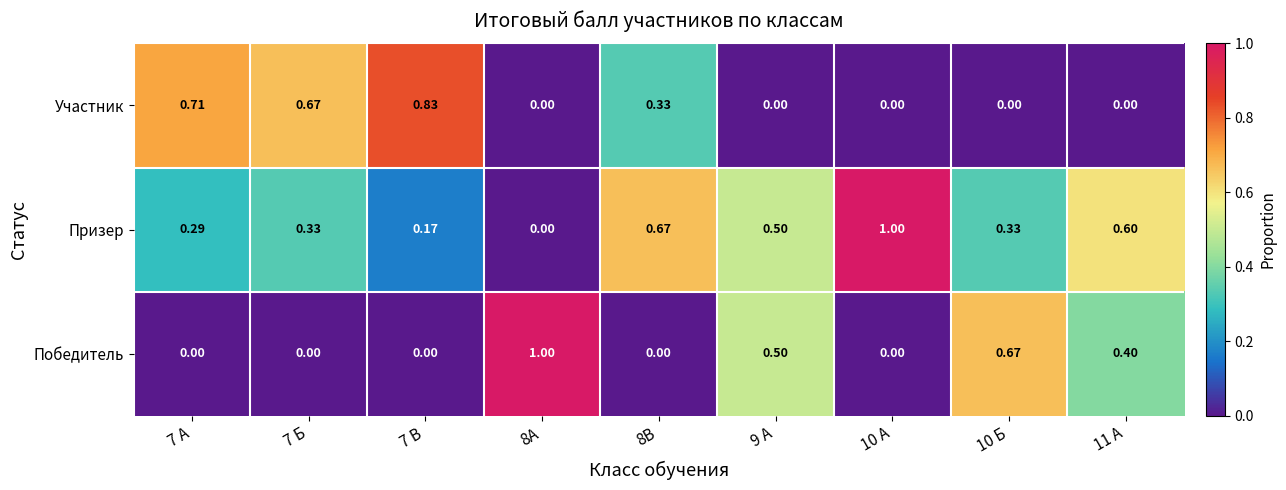

Between 8В and 10 Б, which series saw the biggest shift?

Победитель